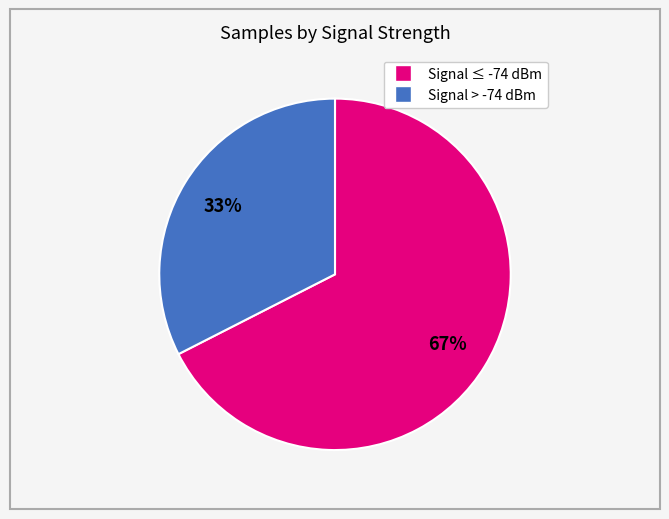

Does any single category account for the majority?

Yes